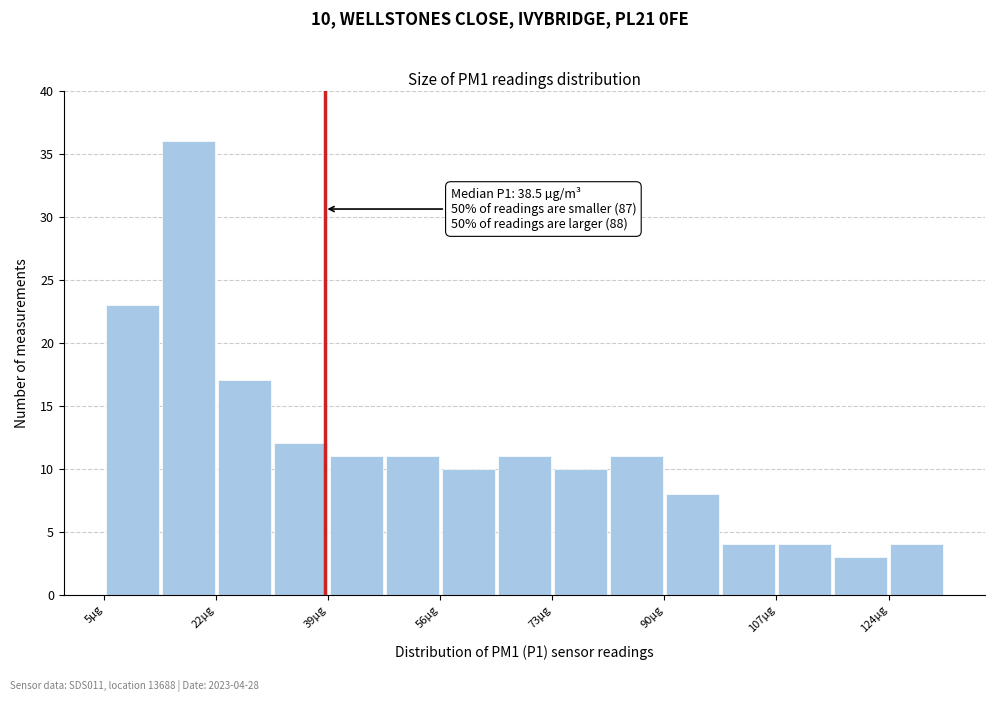

Which range on the x-axis has the tallest bar?

14 to 22